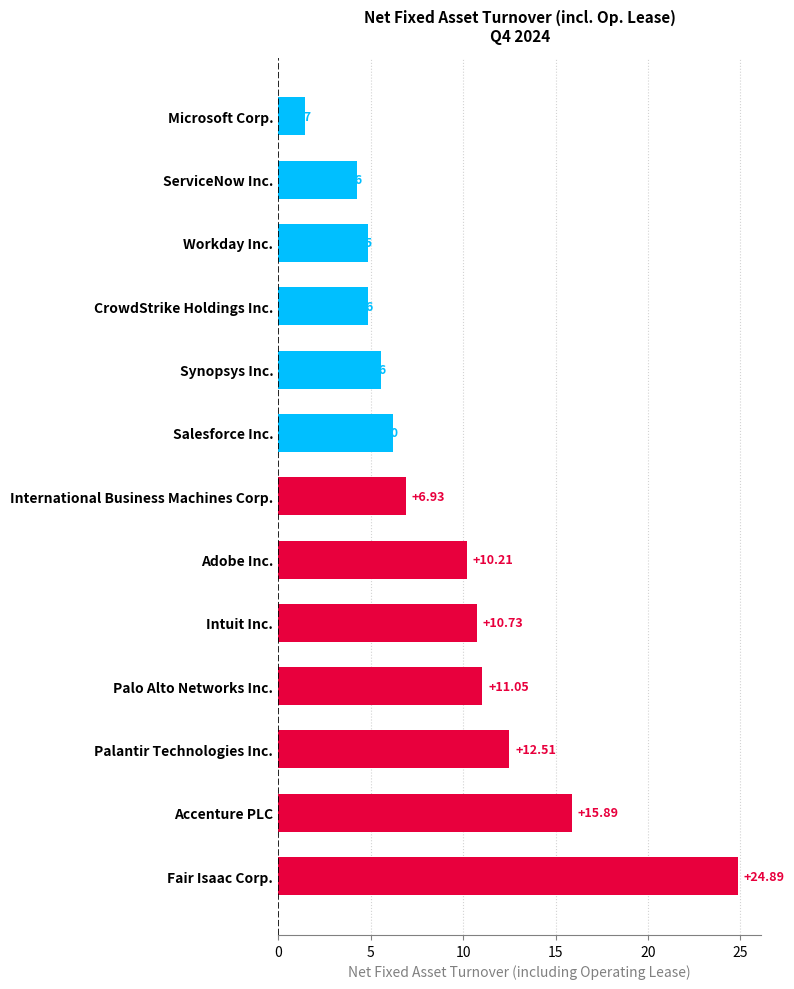

What is the change in value from Palantir Technologies Inc. to Workday Inc.?

-7.7